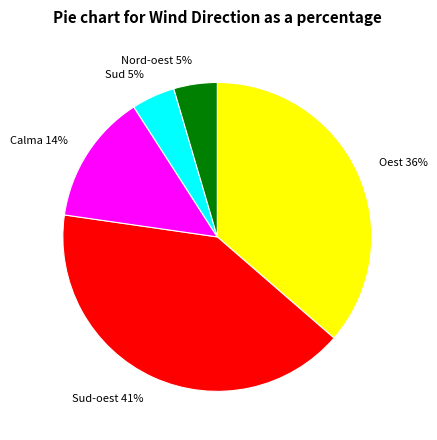

Count the number of slices in the pie.

5